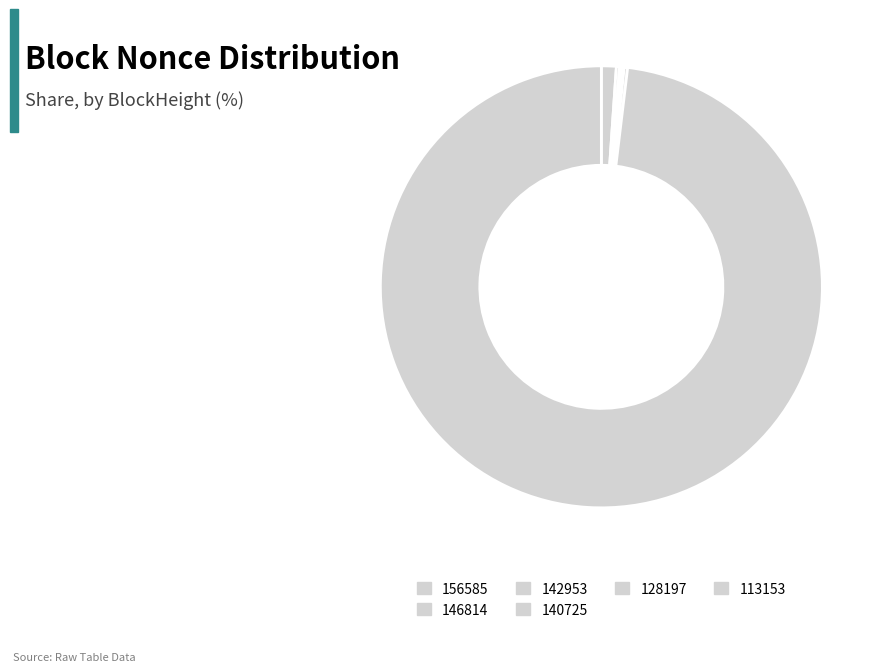

To the nearest percent, what is the difference between the largest and smallest slice percentages?

98%